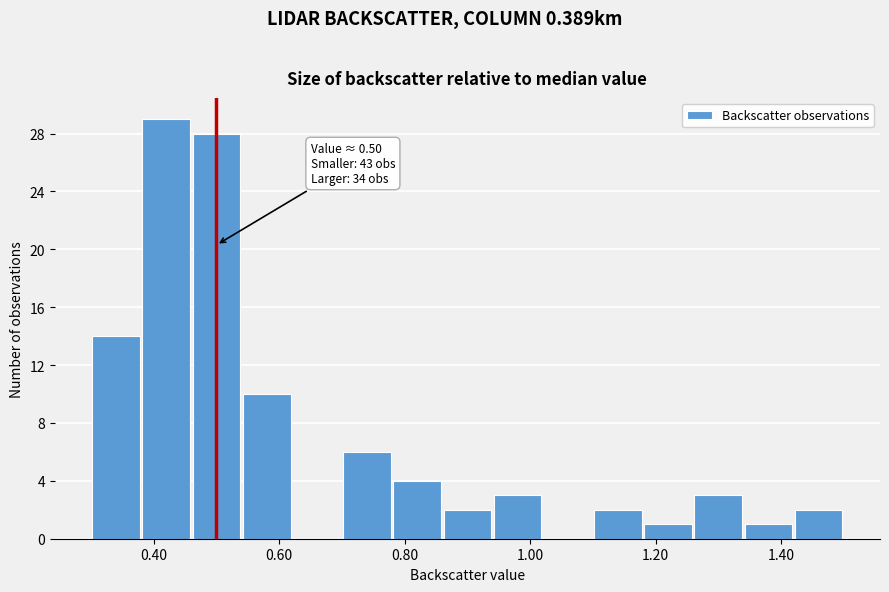

Over which range of the x-axis is the bar tallest?

0.38 to 0.46